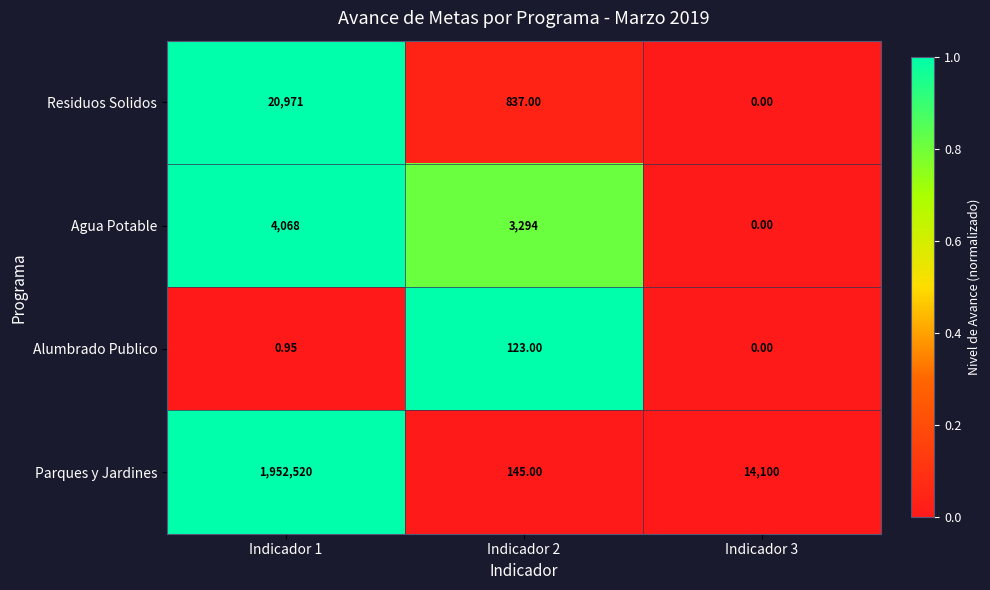

Which series has the largest total across all categories?

Parques y Jardines